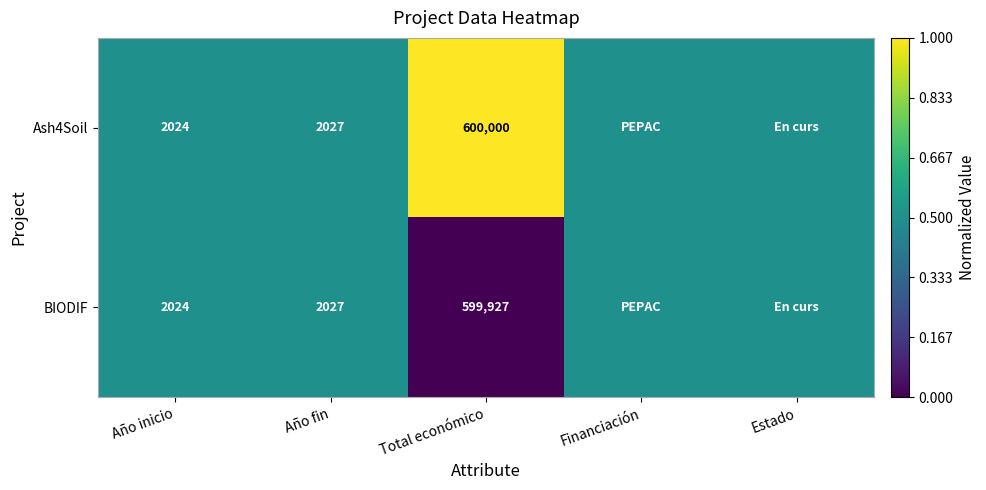

The BIODIF series shows 599927.0 at Total económico. True or false?

True